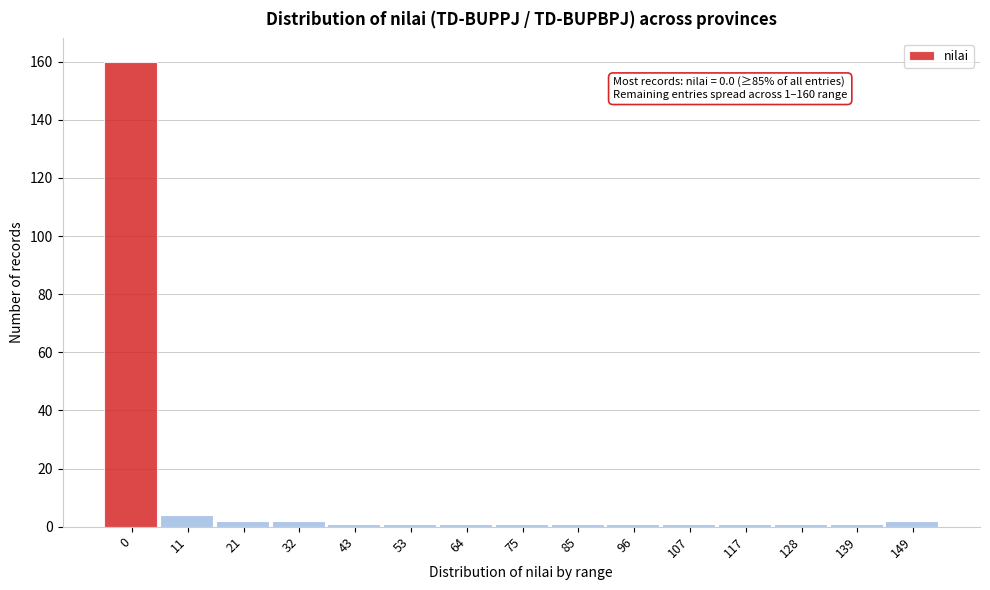

Reading right to left, extract all data points from this chart.

149=2	139=1	128=1	117=1	107=1	96=1	85=1	75=1	64=1	53=1	43=1	32=2	21=2	11=4	0=160